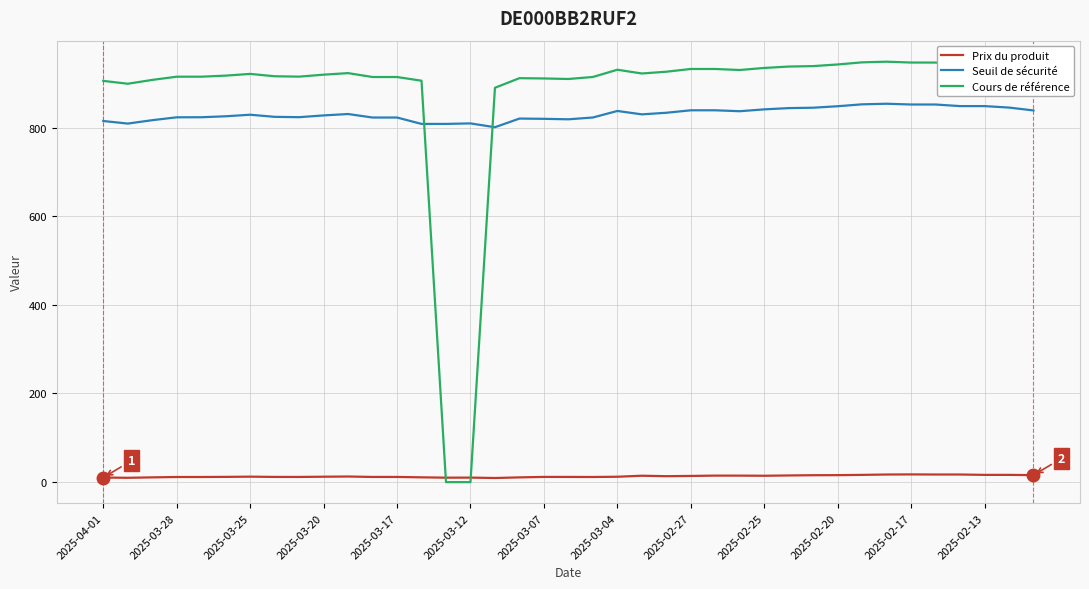

Which series has the largest total across all categories?

Cours de référence